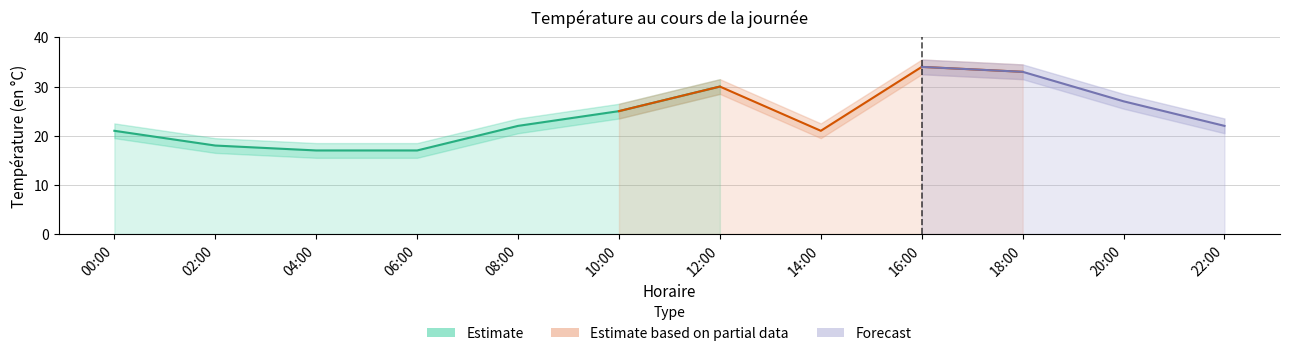

True or false: the data shows 34 at 16:00.

True